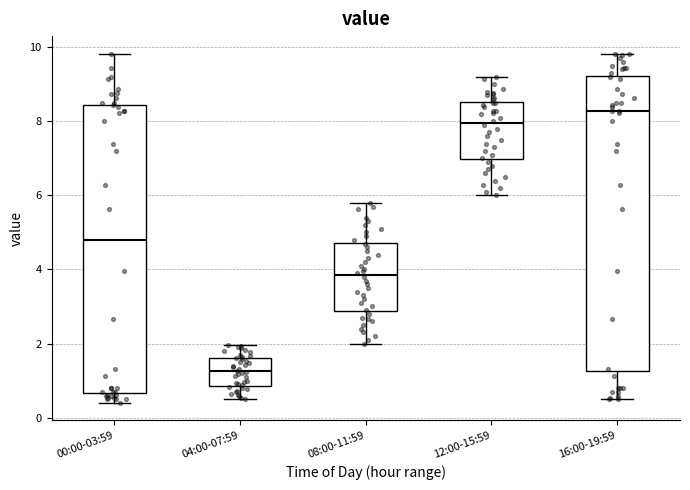

Where does the median line of the box for 08:00-11:59 sit on the y-axis? The values are not printed on the chart, so give them approximately, as read against the axis.

3.8